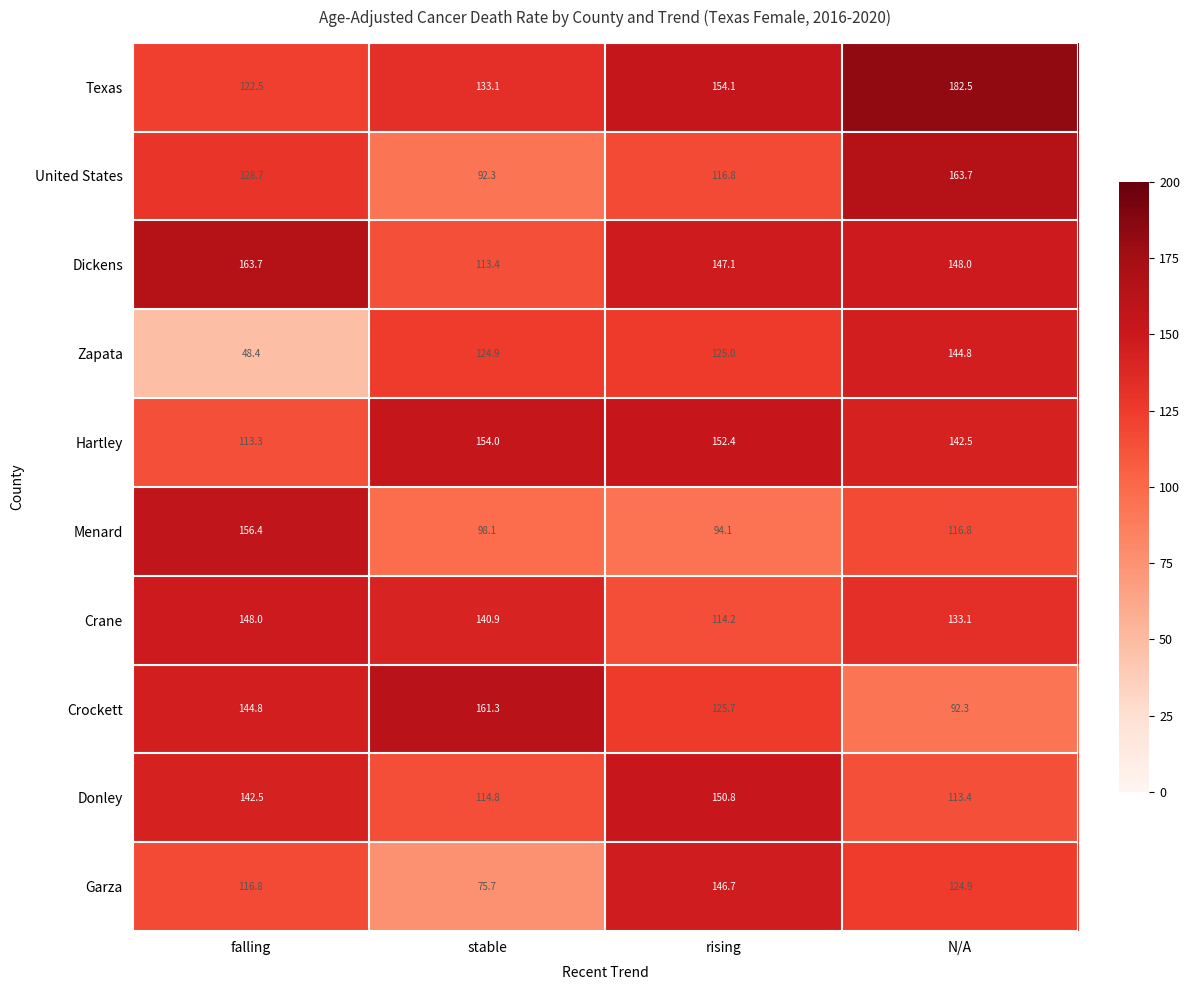

The Garza series shows 27.6 at N/A. True or false?

False